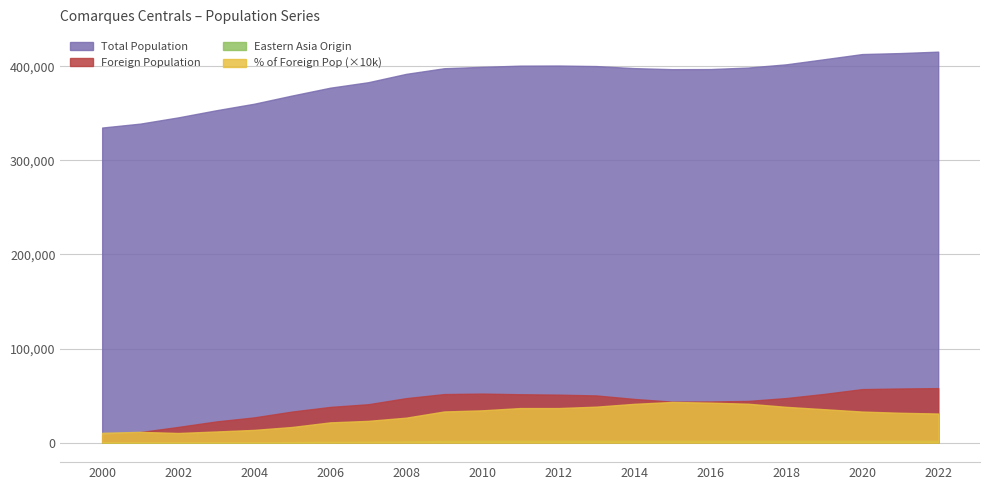

True or false: % of Foreign Pop and Eastern Asia Origin intersect in this chart.

False